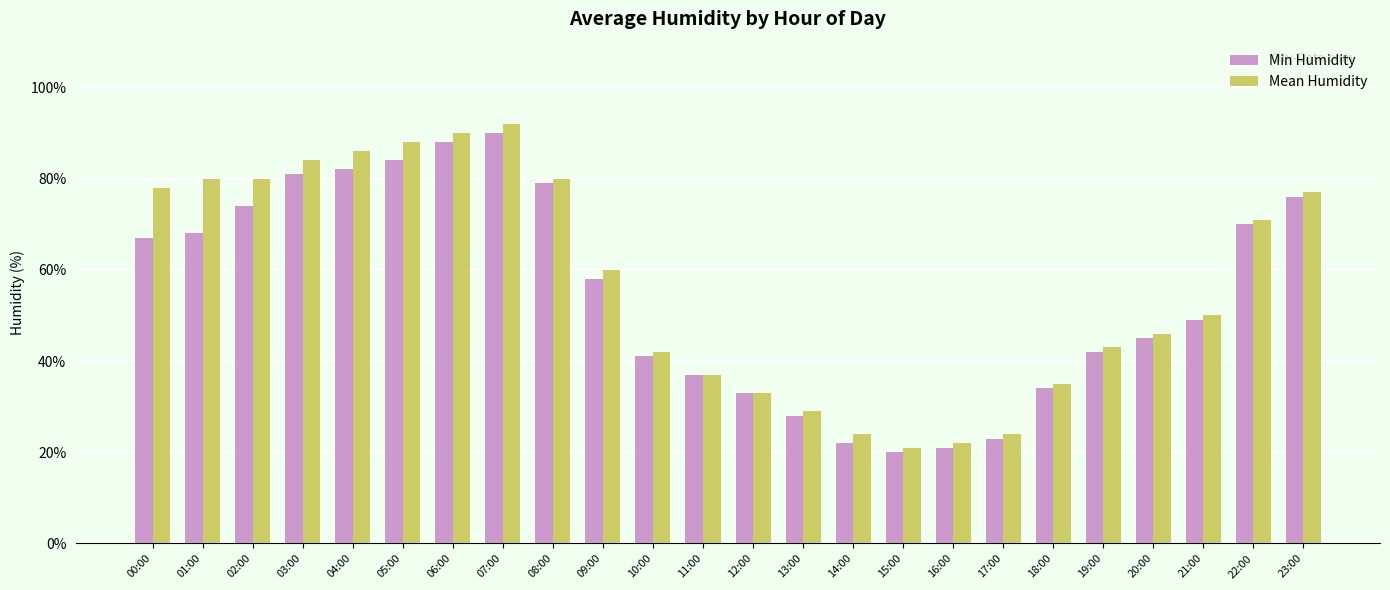

What position from the right is 16:00?

8